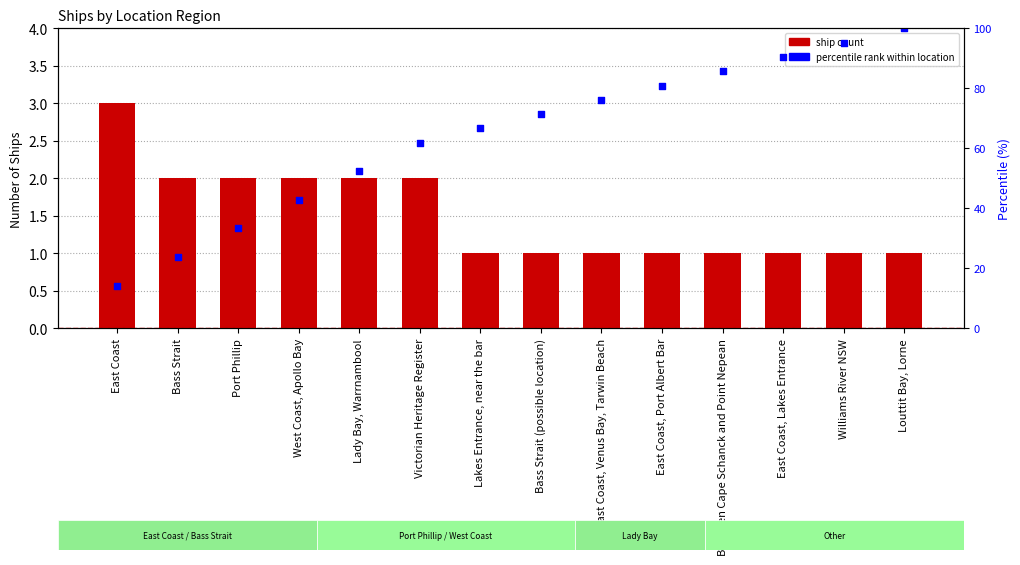

Which series reaches the minimum Y coordinate?

Count